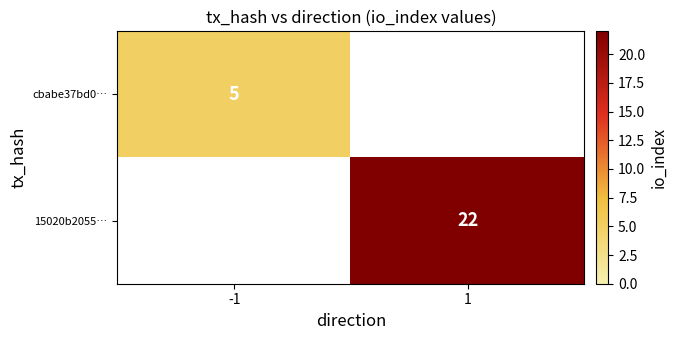

The value of cbabe37bd0… at -1 is 2.0. True or false?

False